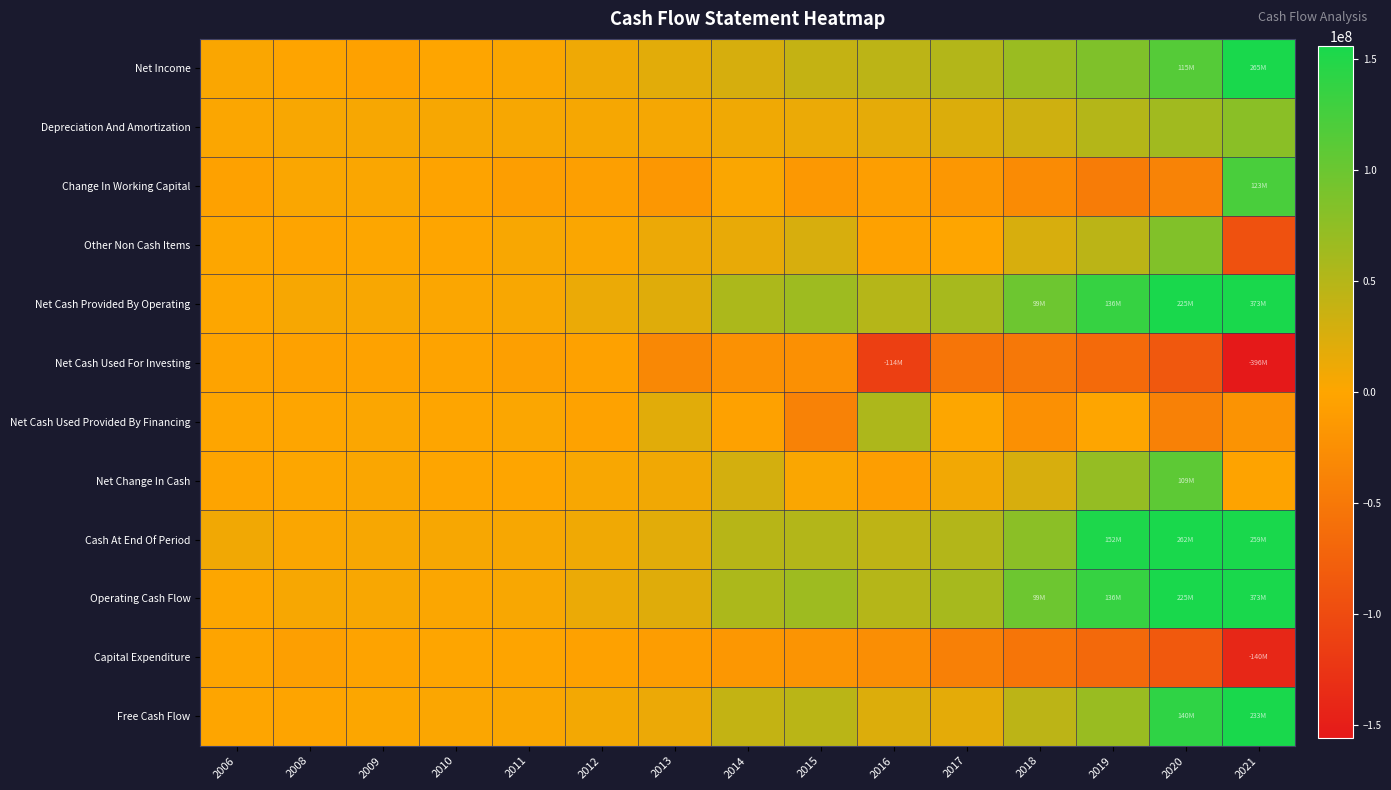

What is the greatest value displayed?

373164033